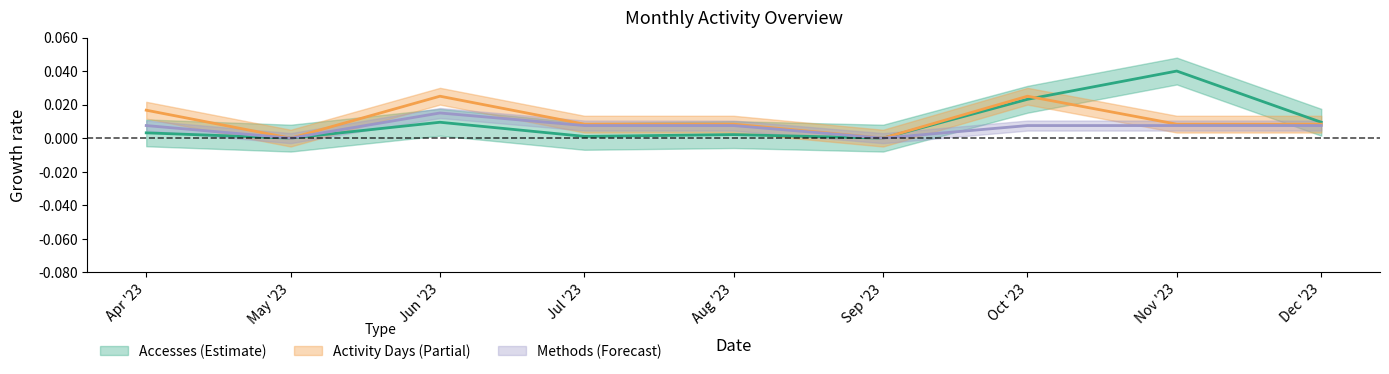

True or false: Methods and Activity Days intersect in this chart.

False